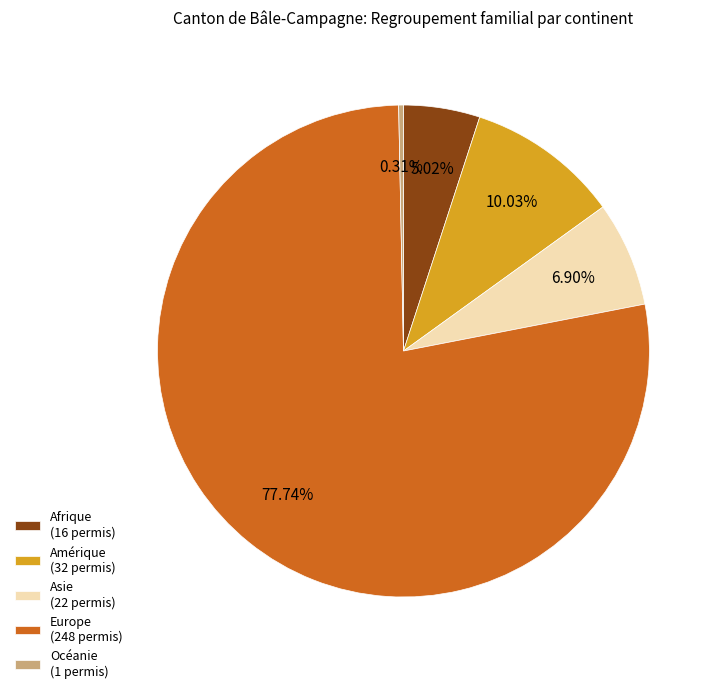

Between Europe and Asie, which is larger?

Europe